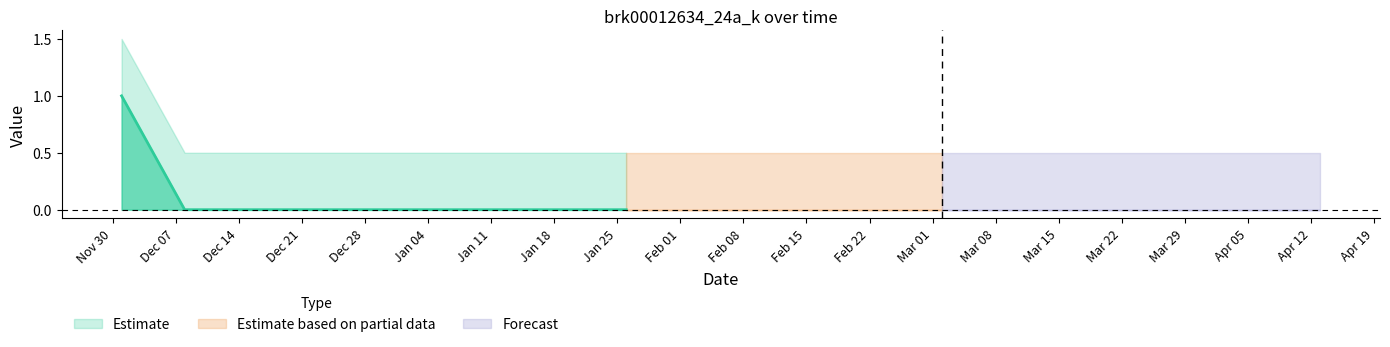

Reading left to right, transcribe all the data shown in this chart.

2020-12-01=1	2020-12-08=0	2020-12-15=0	2020-12-22=0	2020-12-29=0	2021-01-05=0	2021-01-12=0	2021-01-19=0	2021-01-26=0	2021-02-02=0	2021-02-09=0	2021-02-16=0	2021-02-23=0	2021-03-02=0	2021-03-09=0	2021-03-16=0	2021-03-23=0	2021-03-30=0	2021-04-06=0	2021-04-13=0